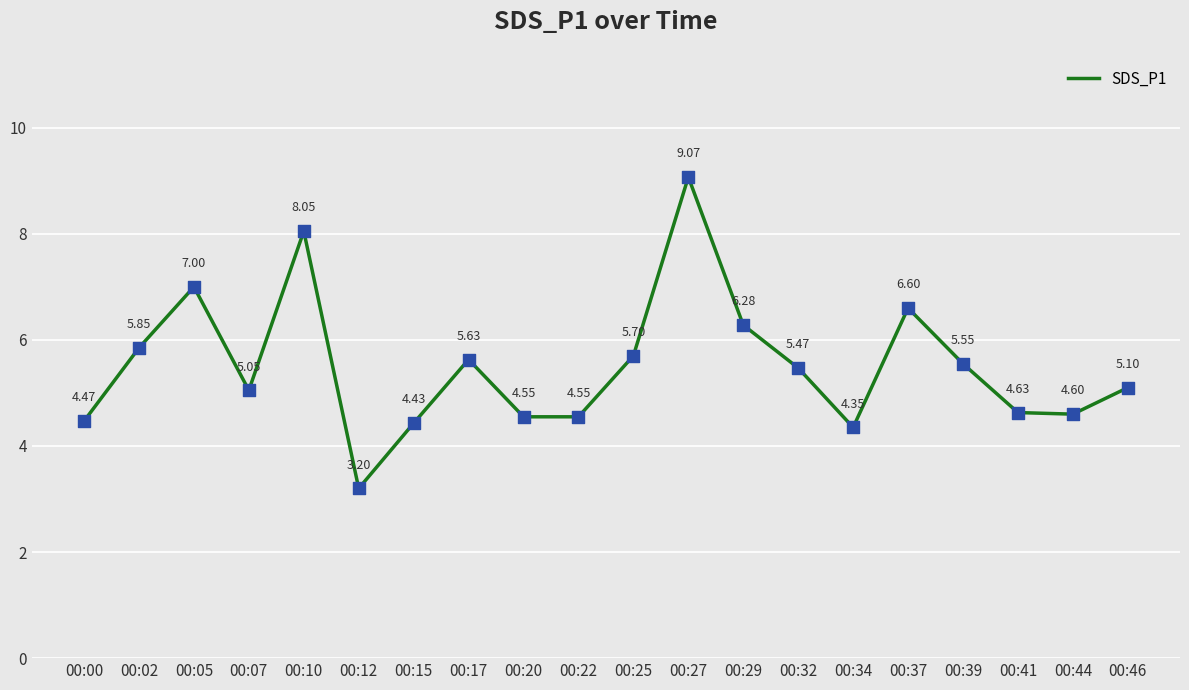

Approximately how many times larger is the value at 00:46 compared to 00:22?

1.1